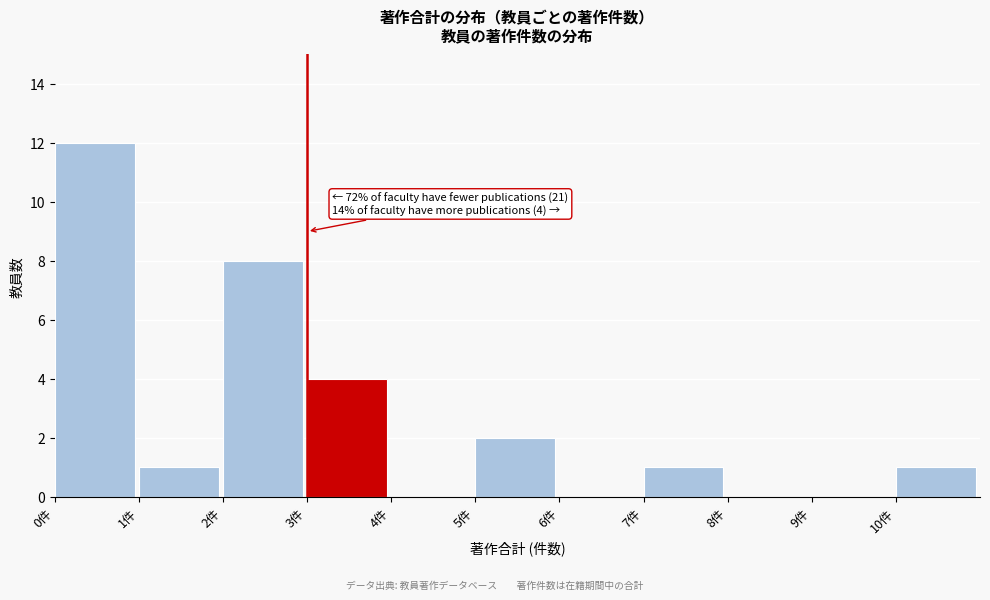

Which range on the x-axis has the tallest bar?

0 to 1